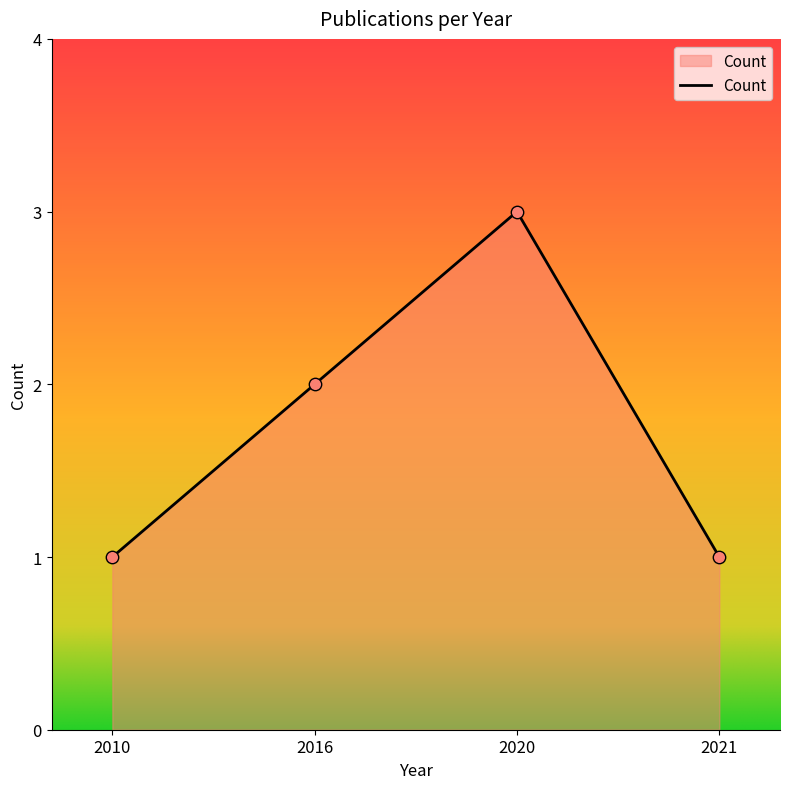

Approximately how many times larger is the value at 2021 compared to 2020?

0.3